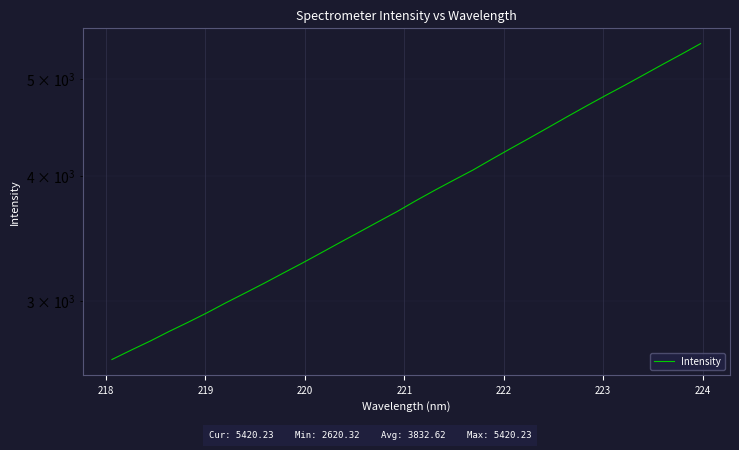

The value at 27 is 6852.7. True or false?

False